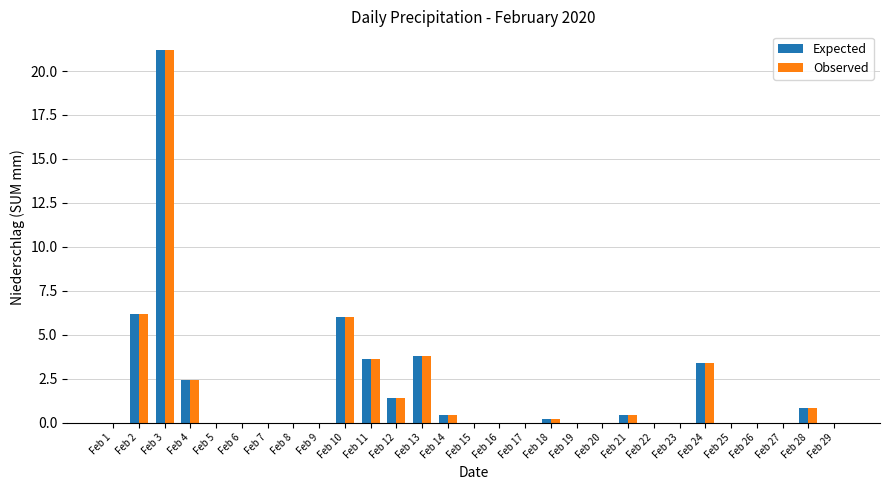

Is it true that Expected equals 13.3 at Feb 20?

False